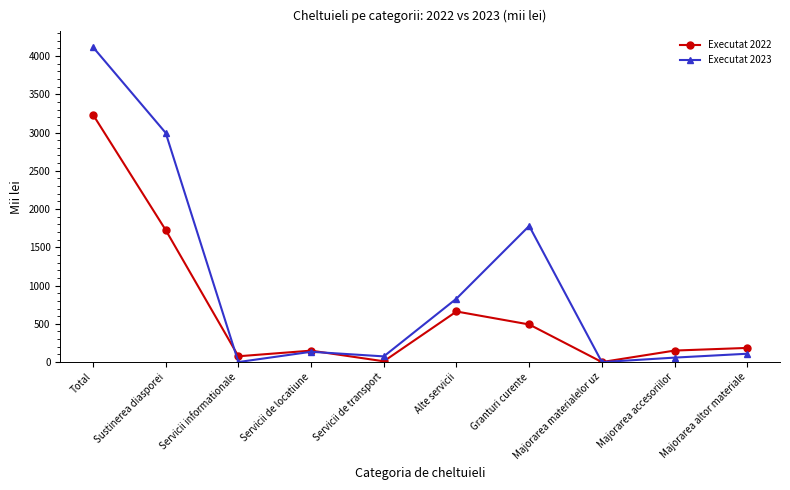

True or false: Executat 2023 has a value of 134.8 at Servicii de locatiune.

True